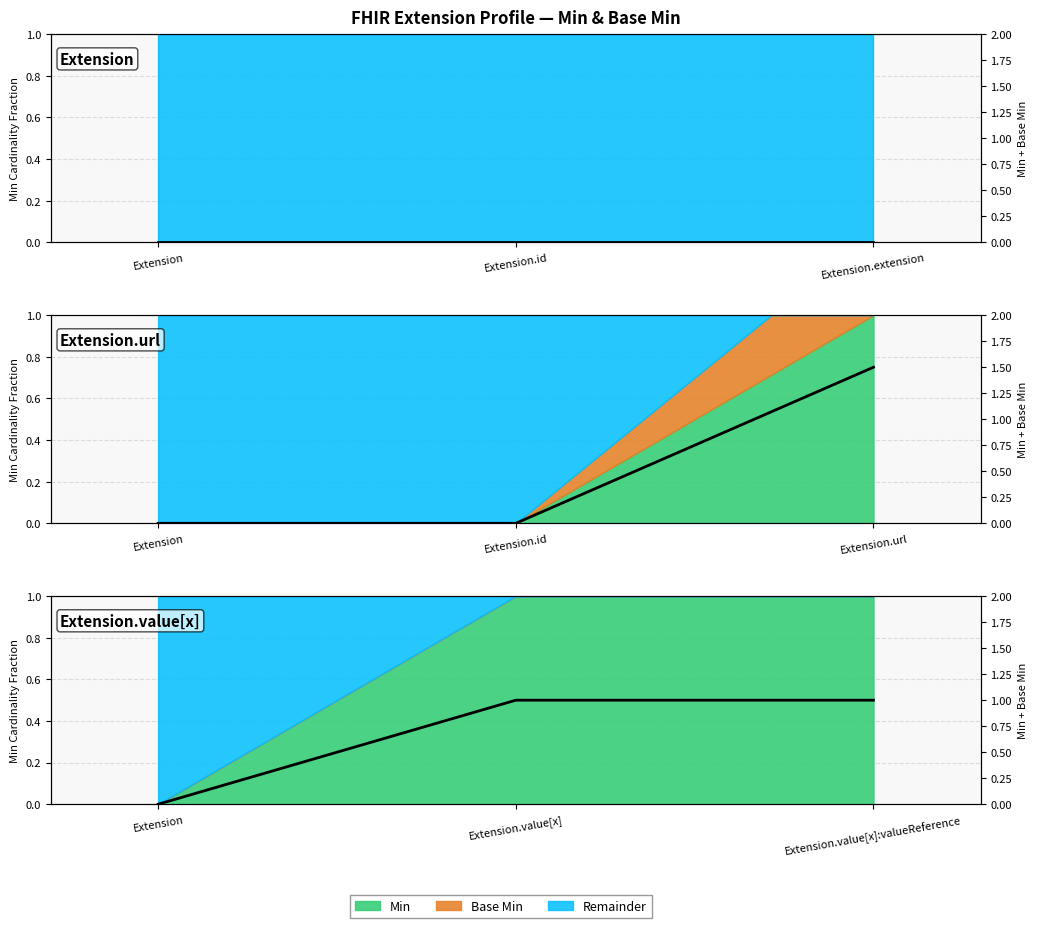

What is the maximum value shown in the chart?

1